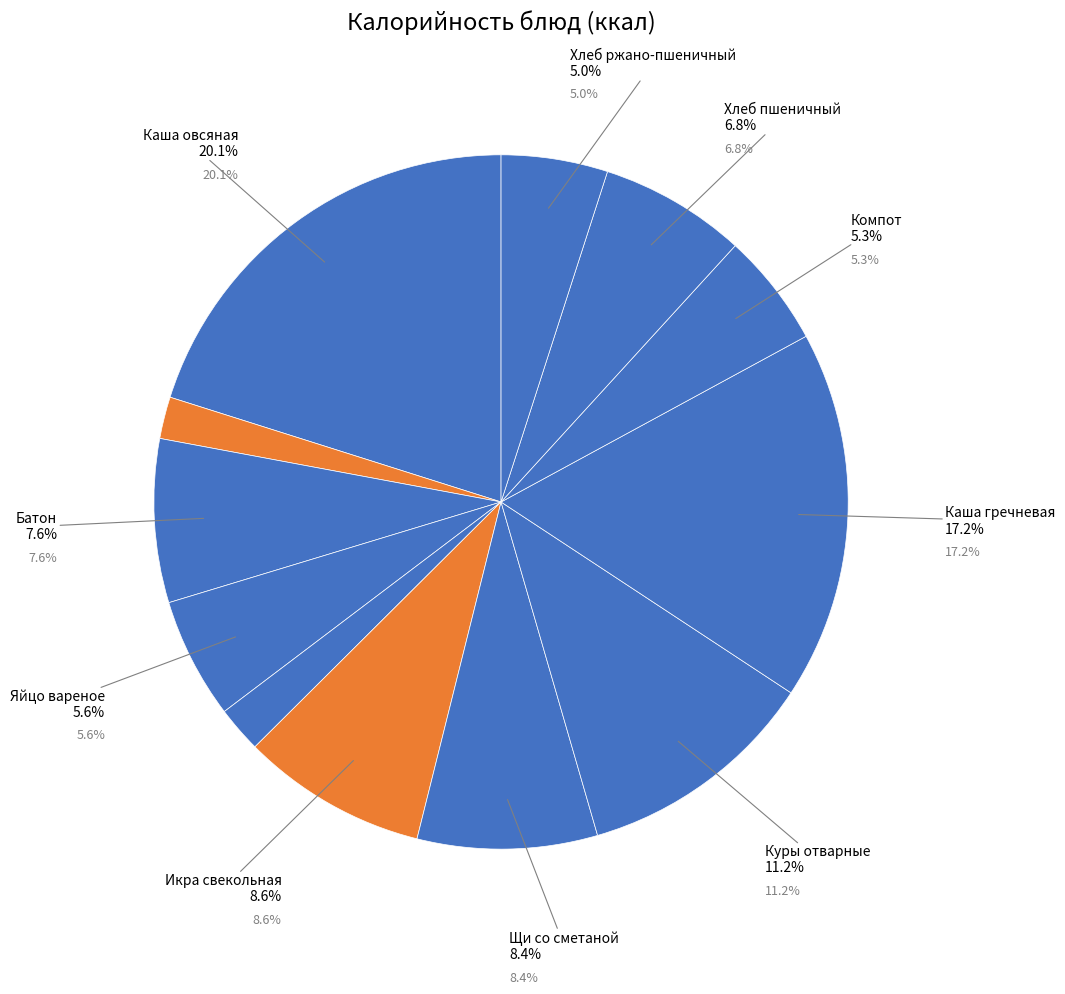

To the nearest percent, what portion does Чай с сахаром represent?

2%